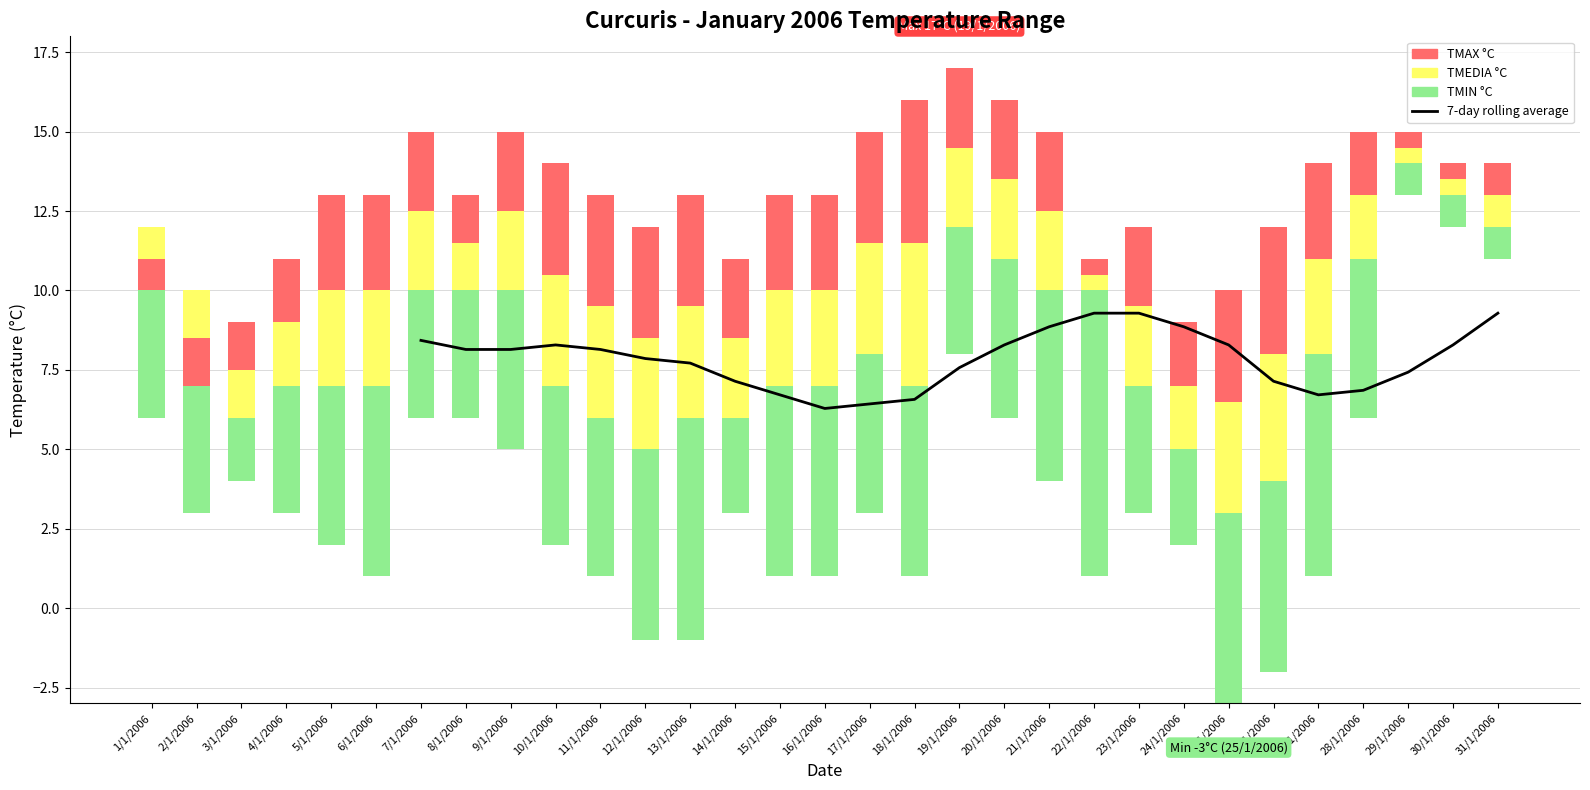

The value of TMAX °C at 18/1/2006 is 16. True or false?

True